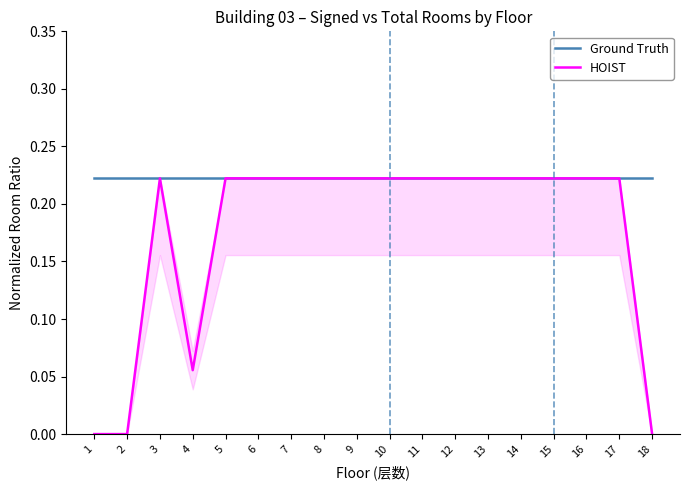

What is the difference between the maximum and minimum values in the HOIST series?

0.2